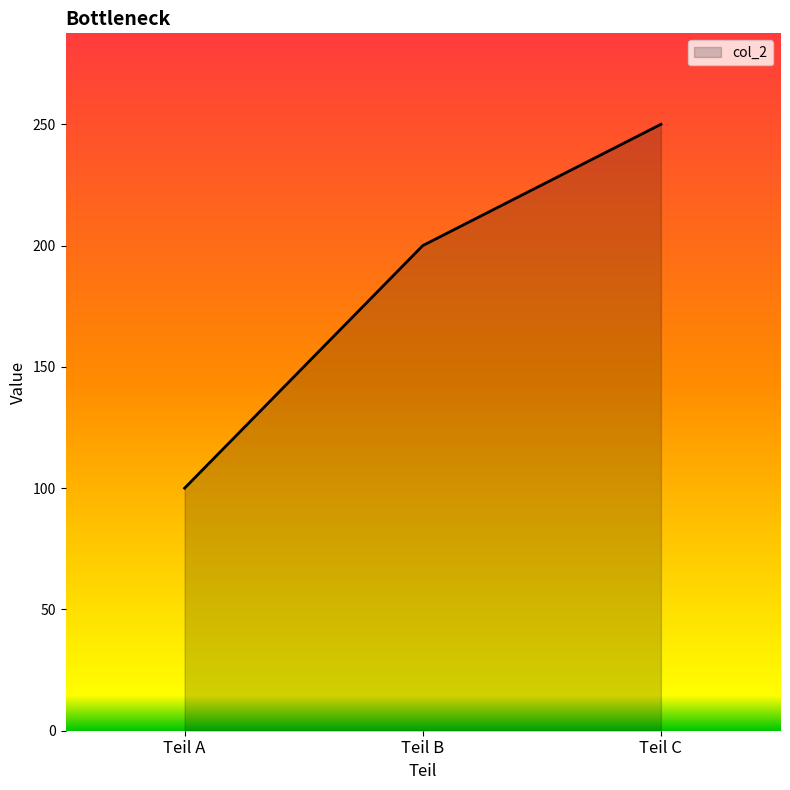

What is the smallest value displayed?

100